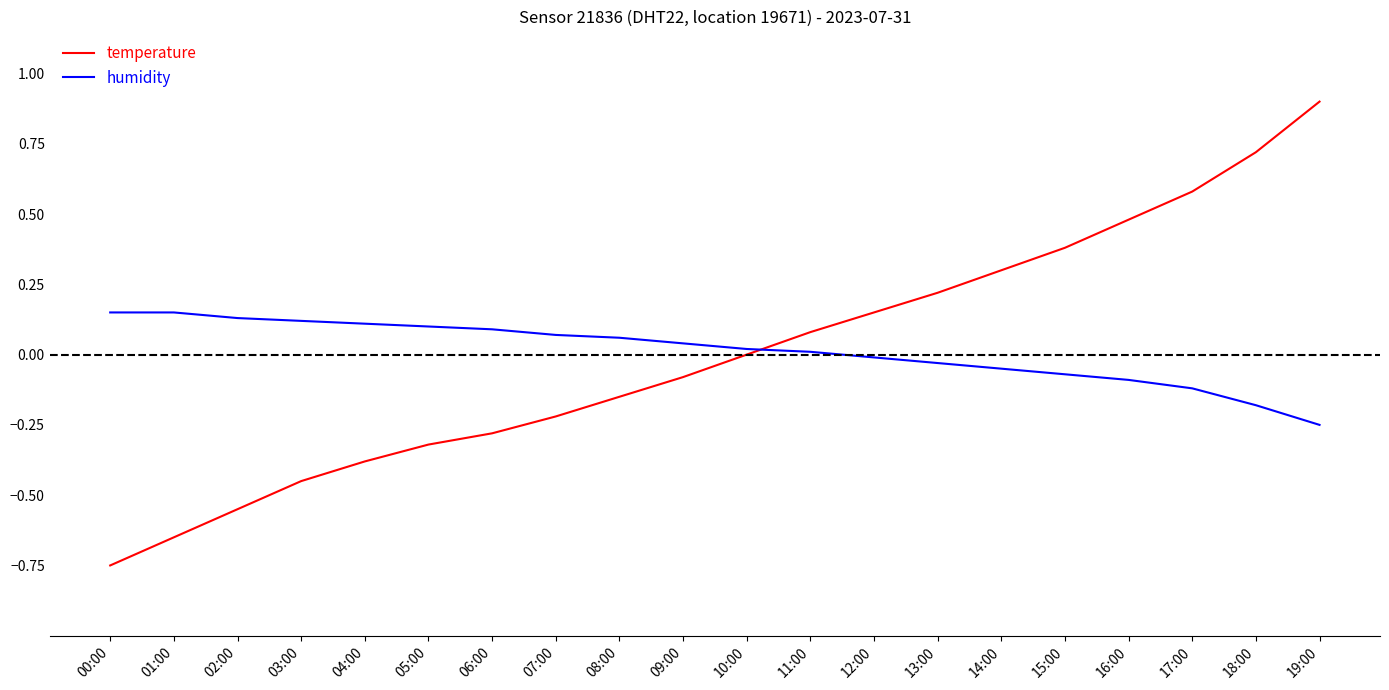

Where do humidity and temperature first cross each other?

10:00 and 11:00